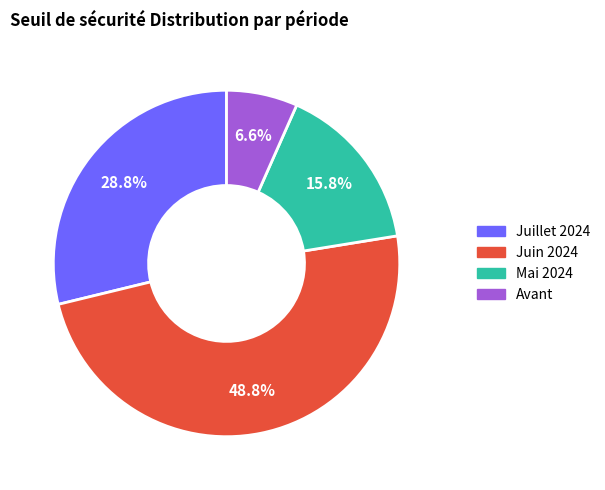

Is there any slice that represents more than half of the pie?

No